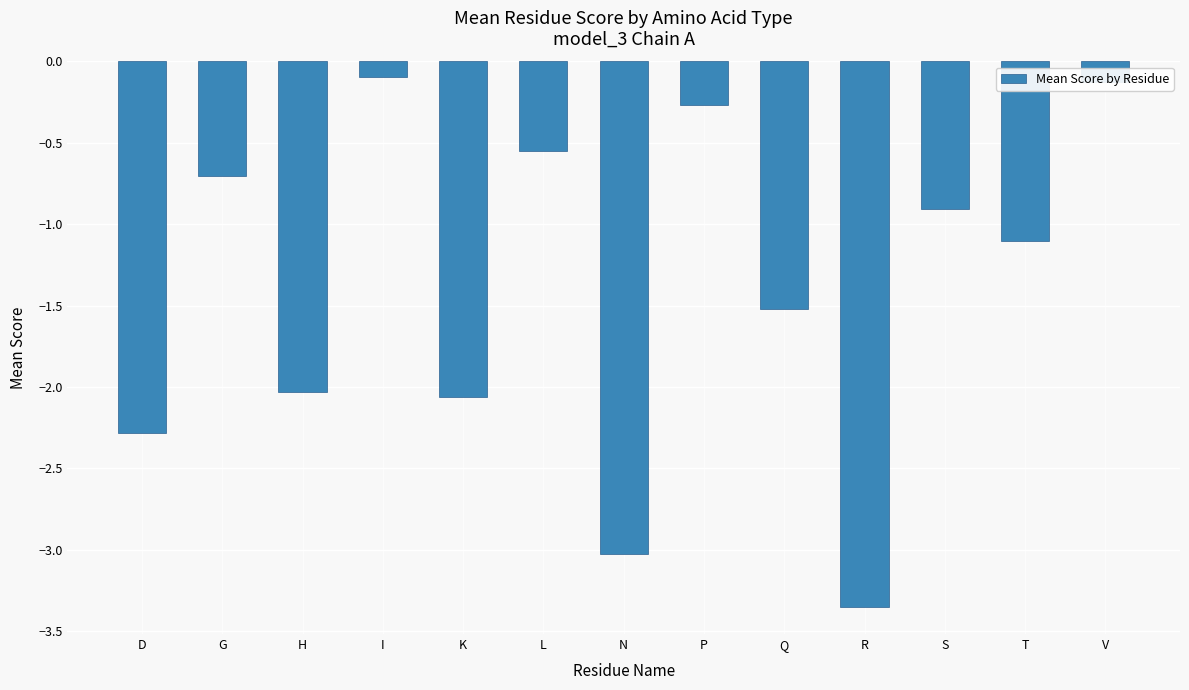

What position from the right is S?

3